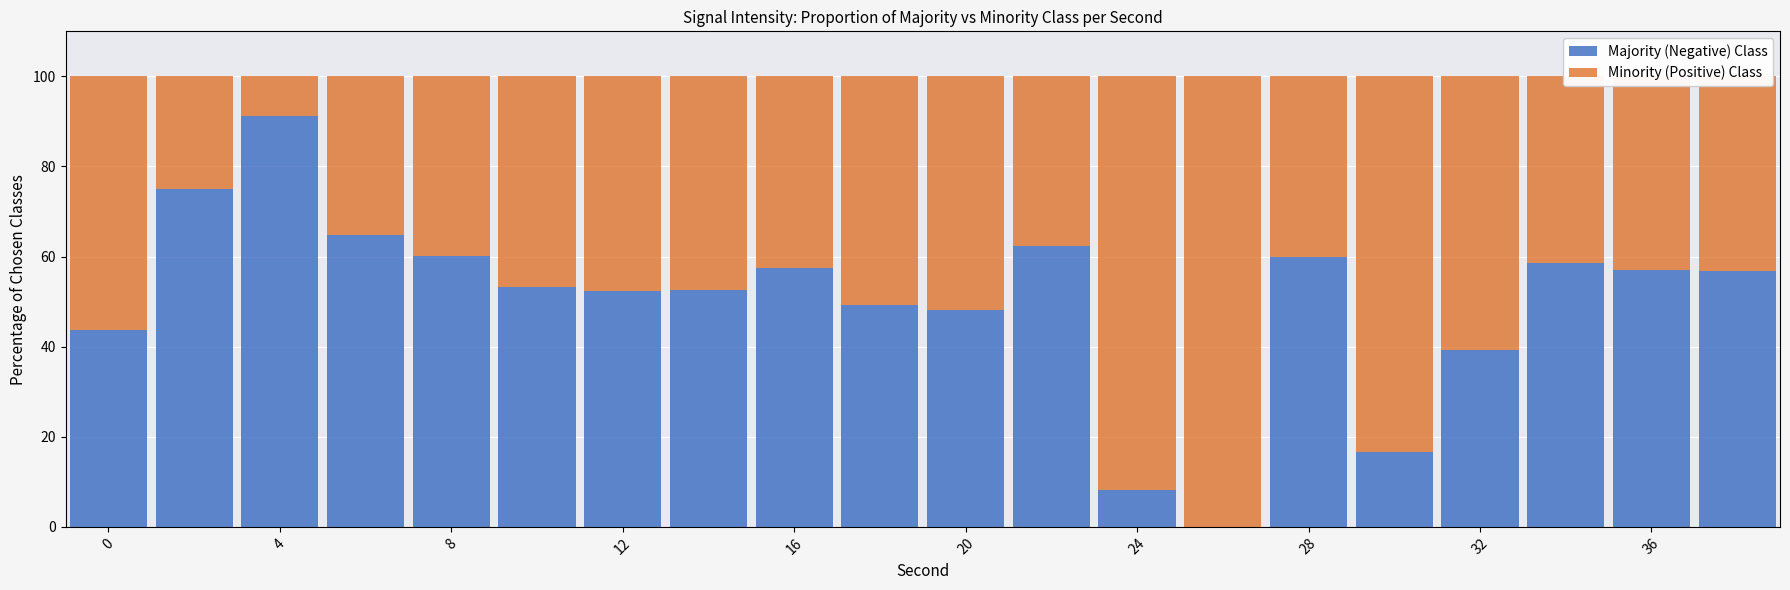

Which series has the largest range (max minus min)?

Minority (Positive) Class